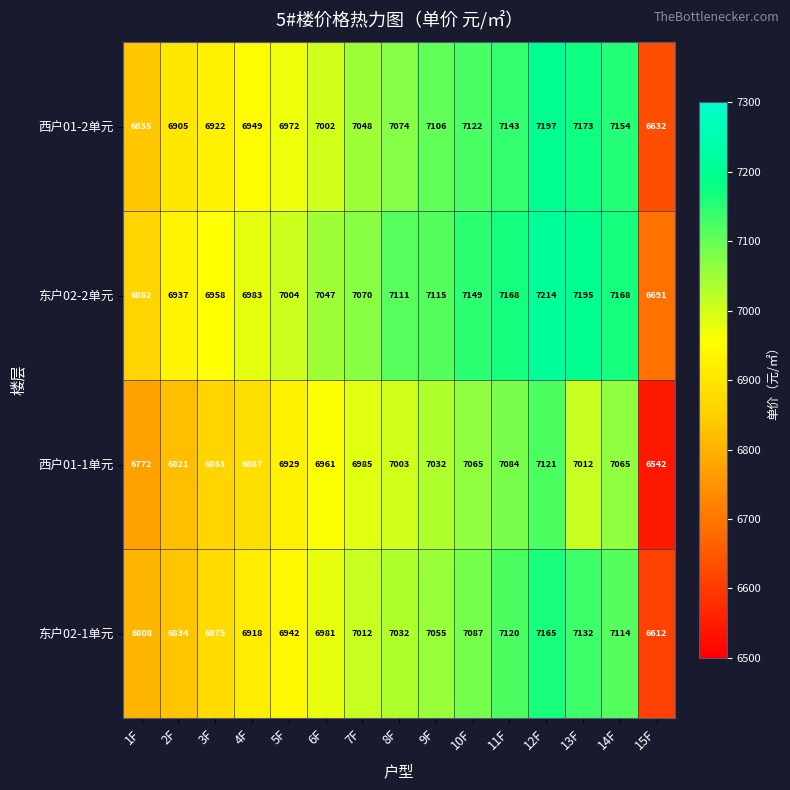

List the series in order of their overall mean, highest first.

东户02-2单元, 西户01-2单元, 东户02-1单元, 西户01-1单元